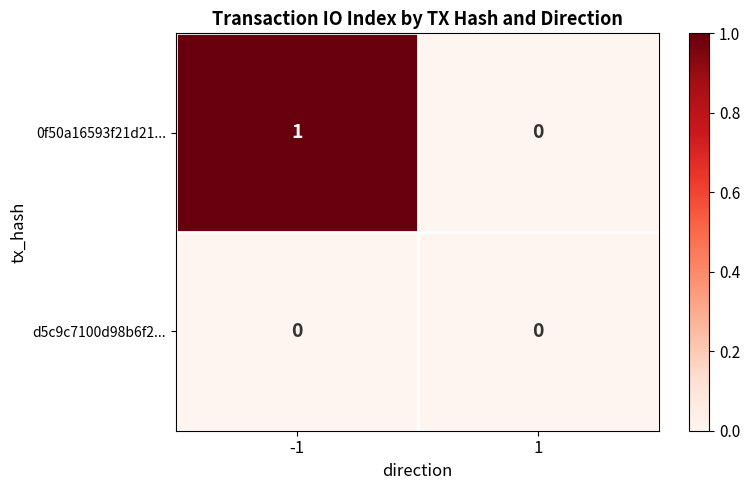

At -1, list the series in order from smallest to largest.

d5c9c7100d98b6f2..., 0f50a16593f21d21...